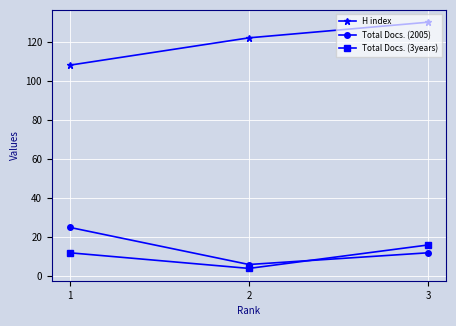

What value does the Total Docs. (2005) series have at 1?

25